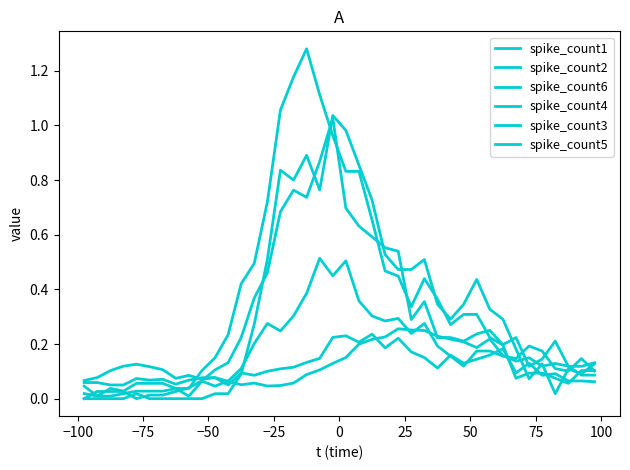

How many lines are shown in the chart?

6